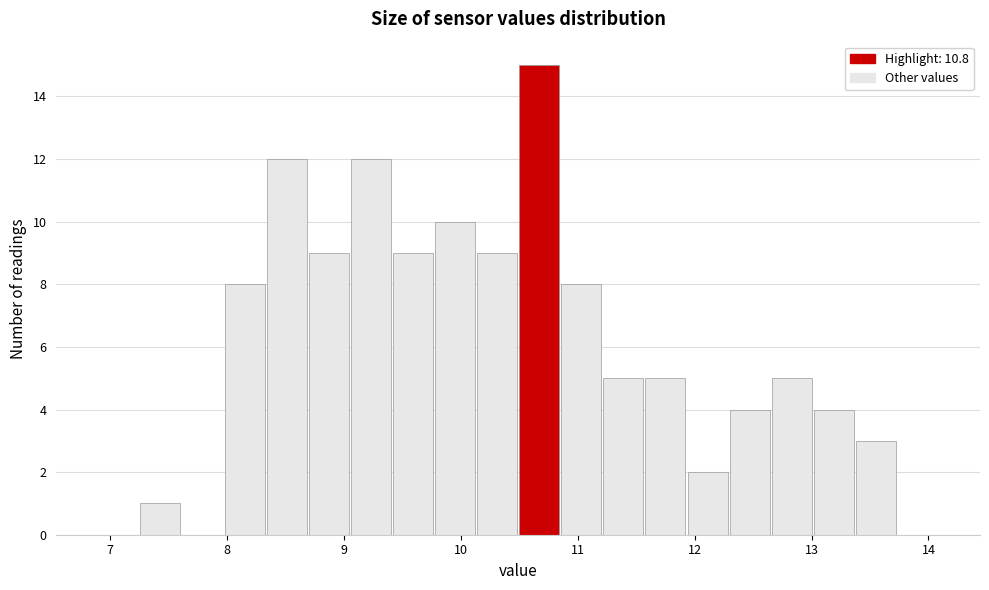

Around what value on the x-axis is the tallest bar? Give the approximate position of its centre, as read against the axis.

10.7